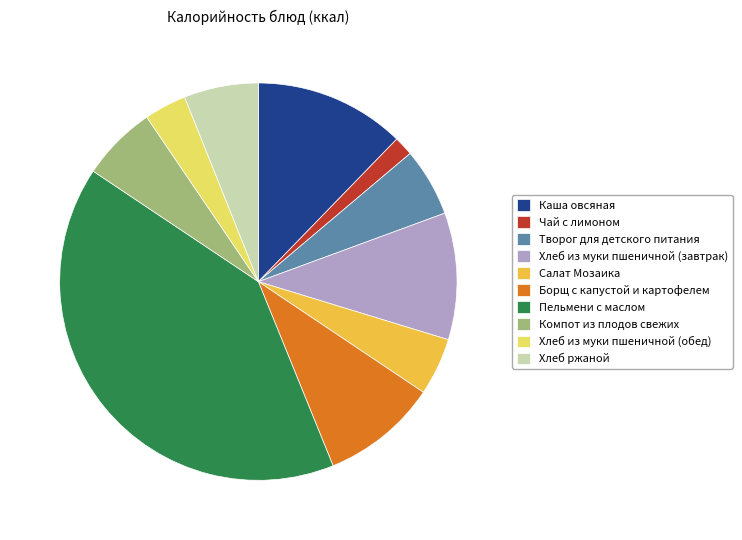

Which slice is the largest?

Пельмени с маслом